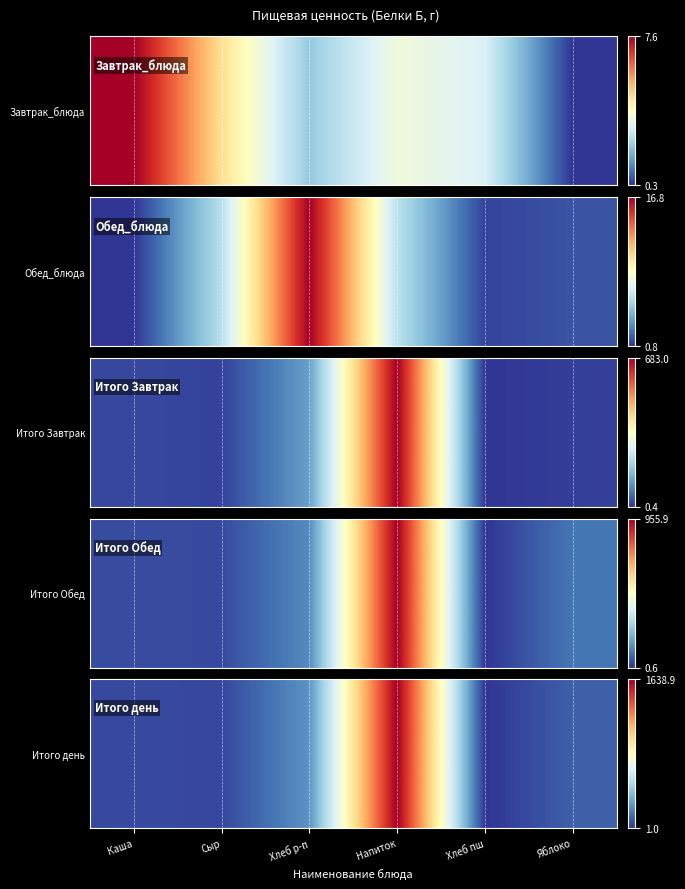

Reading left to right, transcribe all the data shown in this chart.

56.2	48.6	254.9	1638.9	1.0	112.7